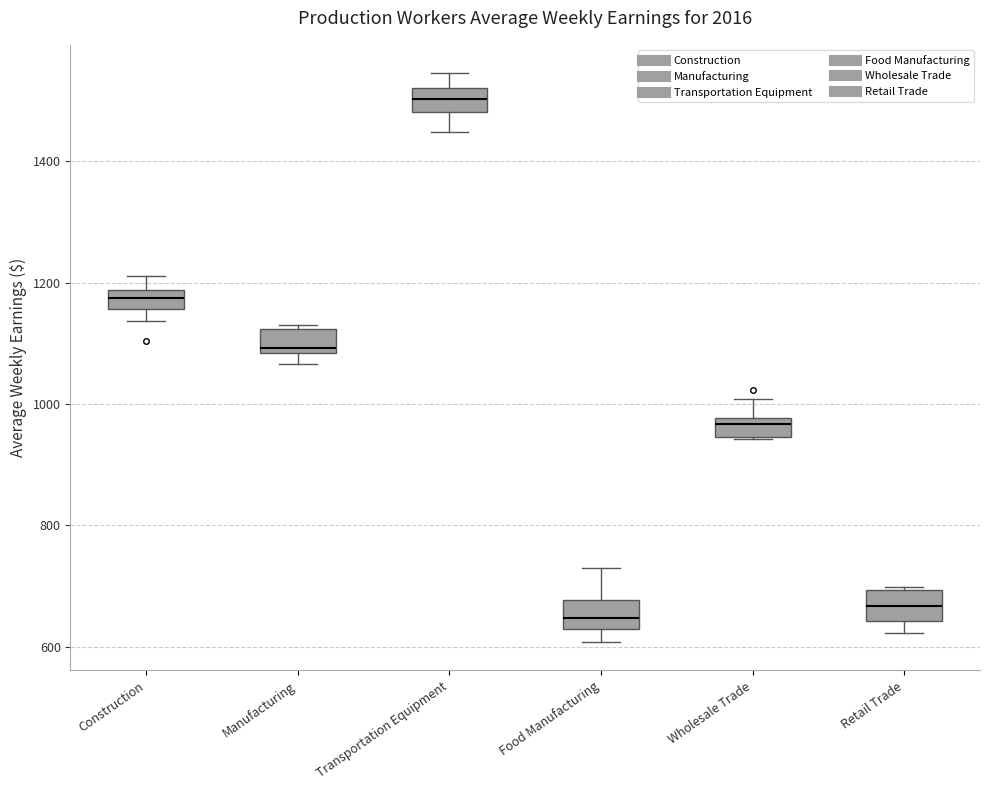

Reading left to right, transcribe this box plot: for each box, give where its median line is, the range the box spans, and where its two whiskers end, as read against the y-axis. The values are not printed on the chart, so give them approximately, as read against the axis.

Construction: median 1180 (inside the box), box 1160 to 1180, whiskers 1140 to 1220
Manufacturing: median 1100, box 1080 to 1120, whiskers 1060 to 1120 (just above the box's upper edge)
Transportation Equipment: median 1500, box 1480 to 1520, whiskers 1440 to 1540
Food Manufacturing: median 640, box 620 to 680, whiskers 600 to 740
Wholesale Trade: median 960, box 940 to 980, whiskers 940 to 1000
Retail Trade: median 660, box 640 to 700, whiskers 620 to 700